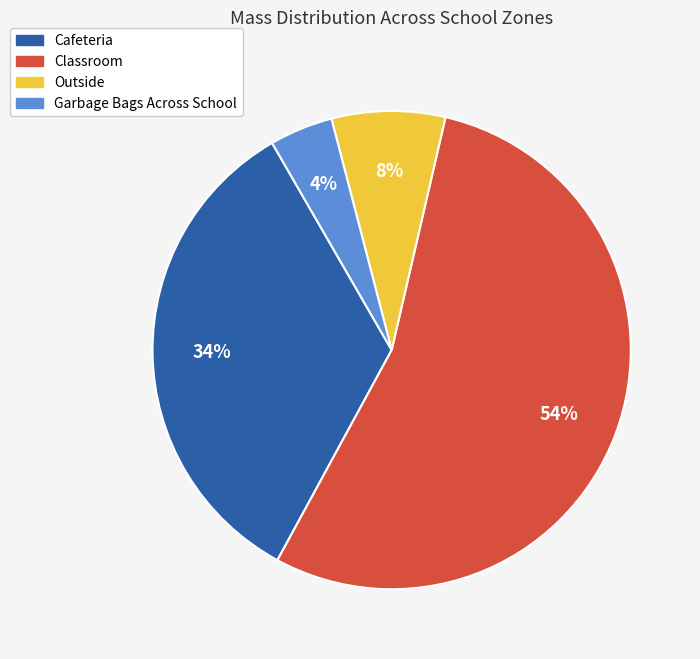

Is the sum of Outside and Cafeteria greater than half?

No